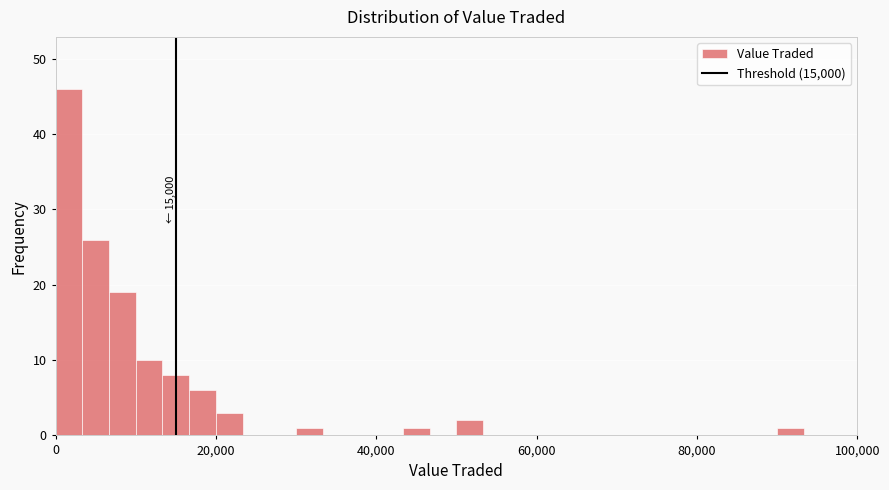

Around what value on the x-axis is the tallest bar? Give the approximate position of its centre, as read against the axis.

2000